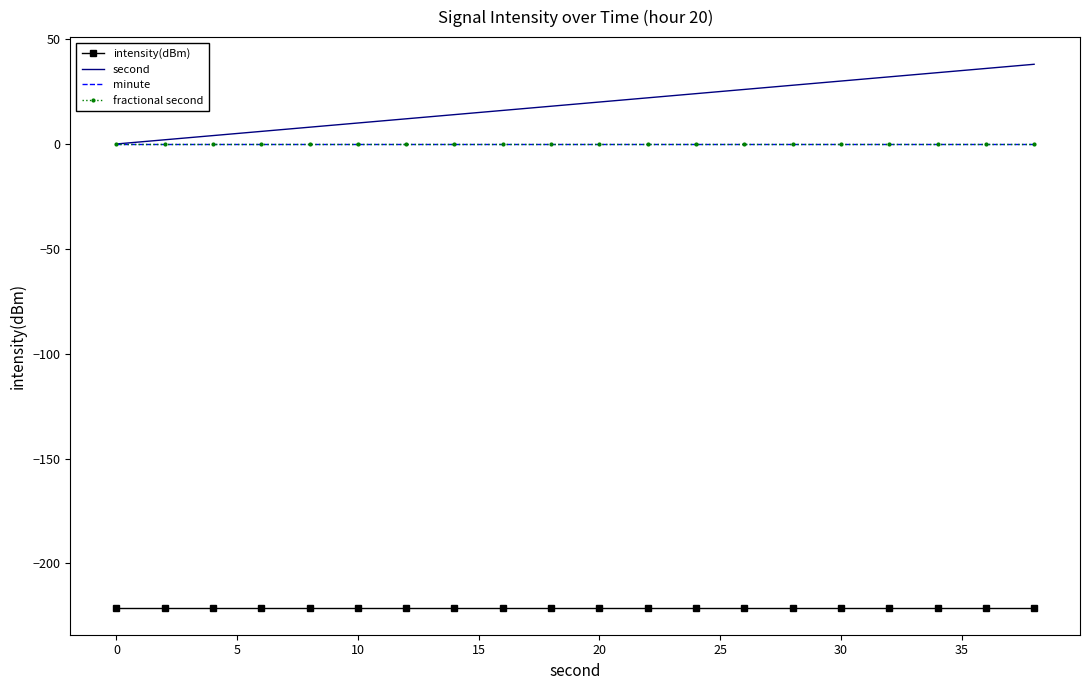

True or false: second and minute intersect in this chart.

False